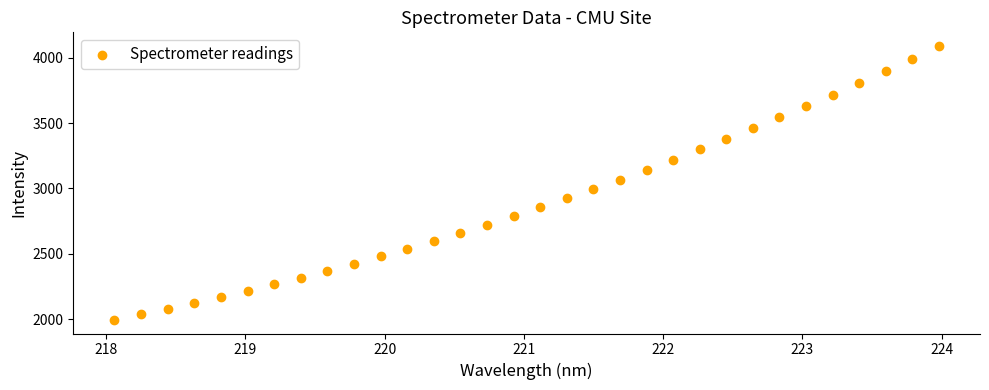

What is the range of X values (max minus min)?

5.9